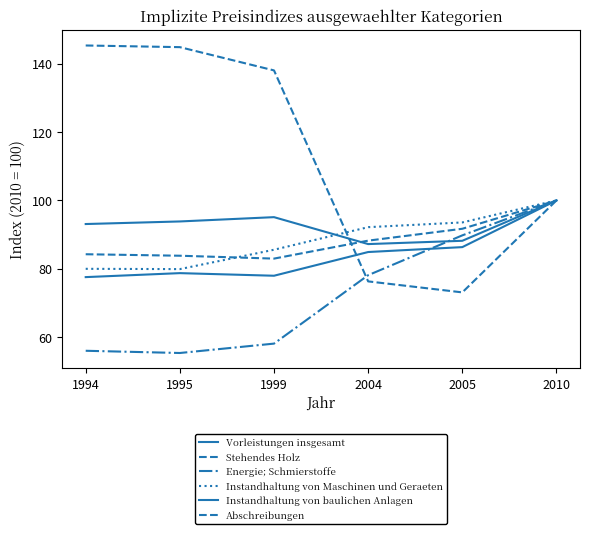

How many lines are shown in the chart?

6